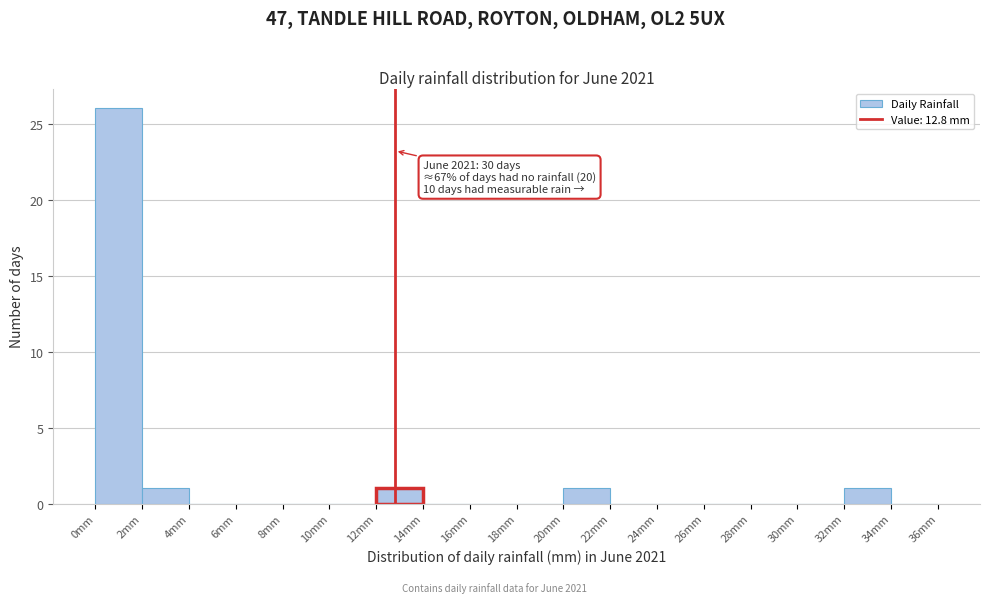

Over which range of the x-axis is the bar tallest?

0 to 2